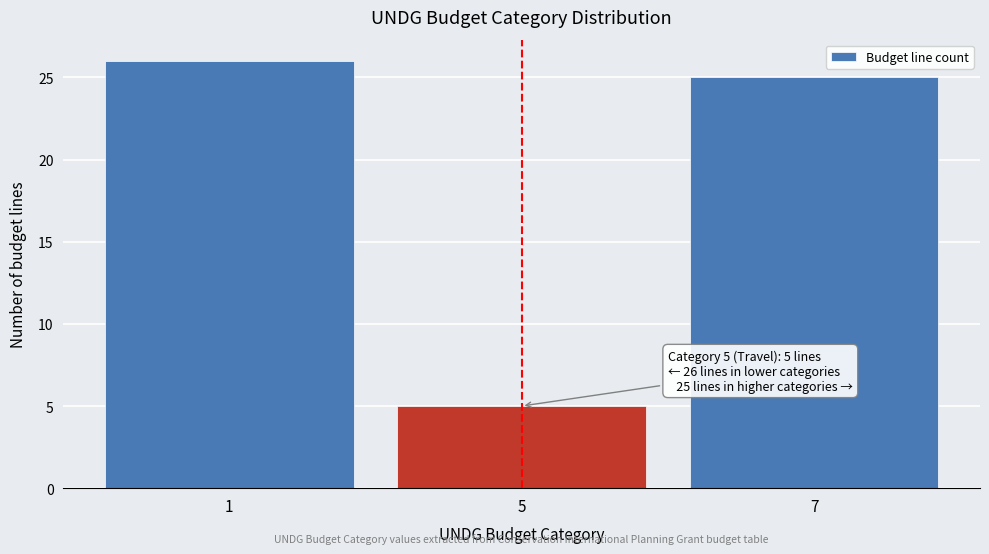

Reading left to right, what are all the values shown in this chart?

1=26	5=5	7=25